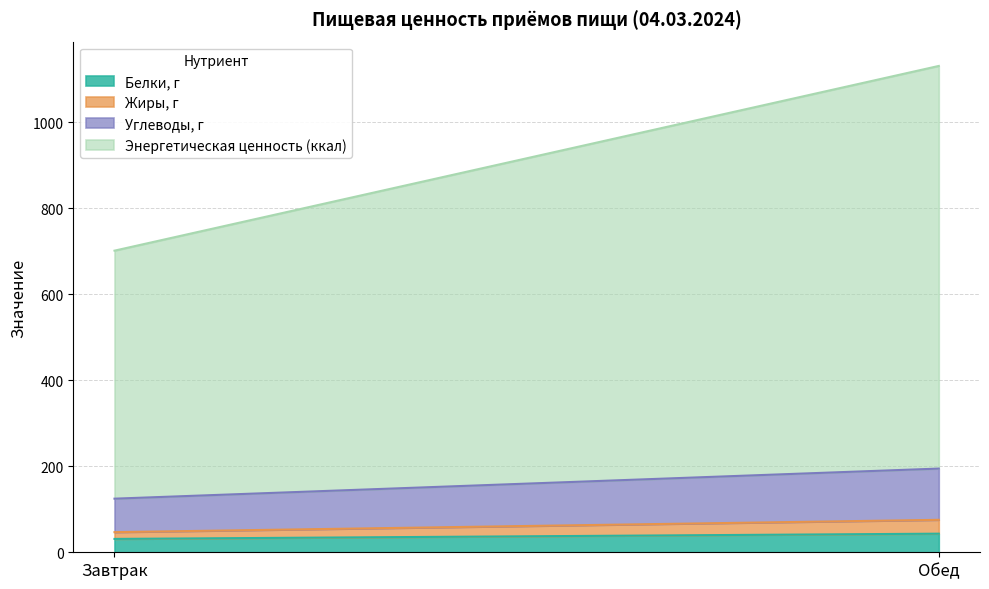

What are all the series names shown in the legend?

Белки, г, Жиры, г, Углеводы, г, Энергетическая ценность (ккал)